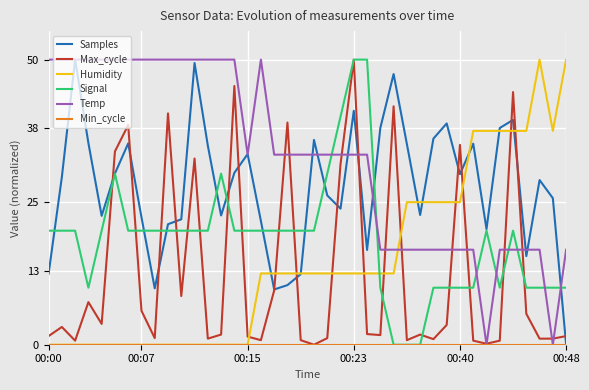

What is the greatest value displayed?

50.0